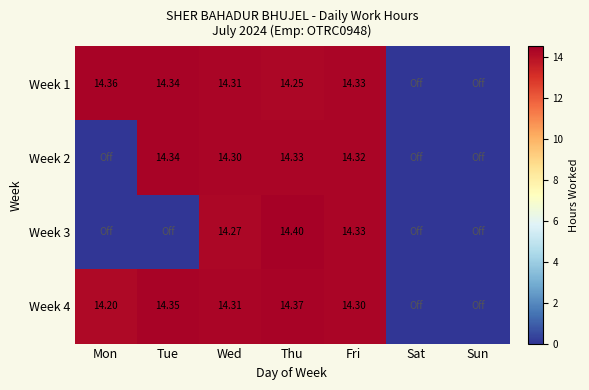

At which label is Week 1 closest to 7?

Sat